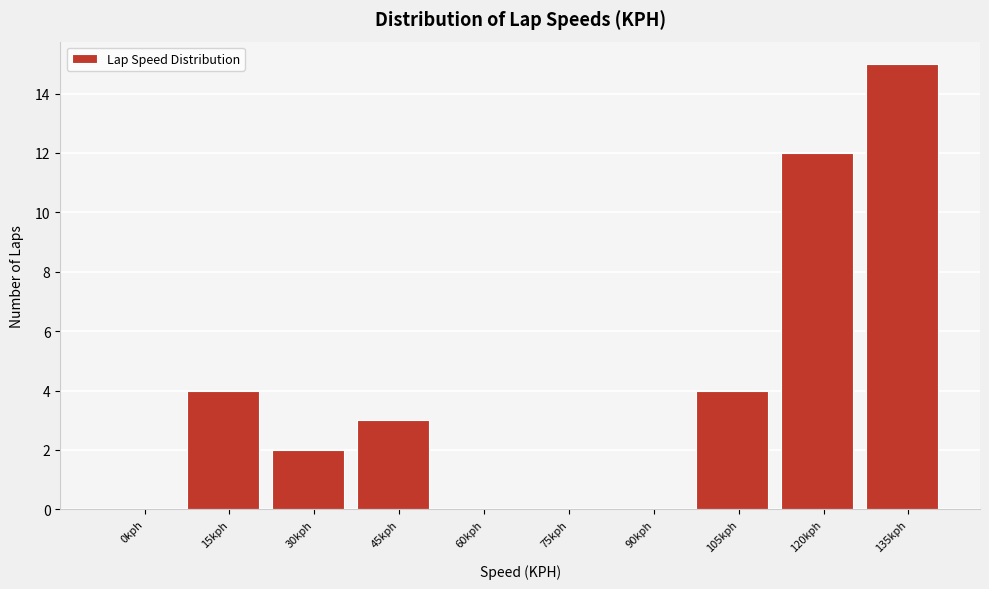

Reading left to right, extract all data points from this chart.

0kph=0	15kph=4	30kph=2	45kph=3	60kph=0	75kph=0	90kph=0	105kph=4	120kph=12	135kph=15